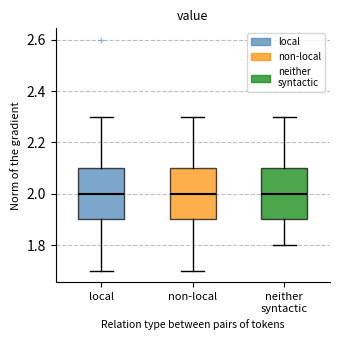

Where does the upper whisker of the box for non-local end on the y-axis? The values are not printed on the chart, so give them approximately, as read against the axis.

2.3